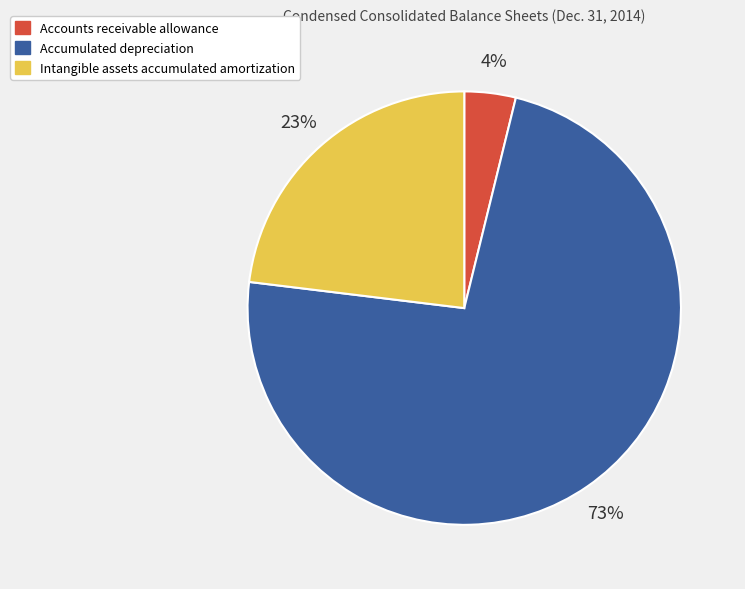

Combined, do Accumulated depreciation and Intangible assets accumulated amortization account for over 50%?

Yes